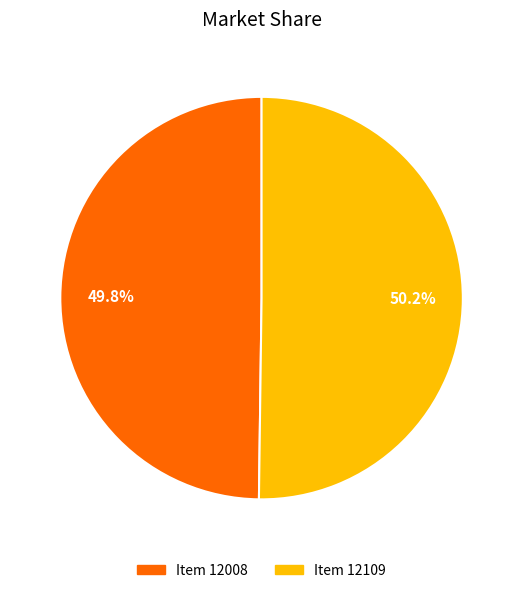

True or false: Item 12008 accounts for 60% of the total.

False